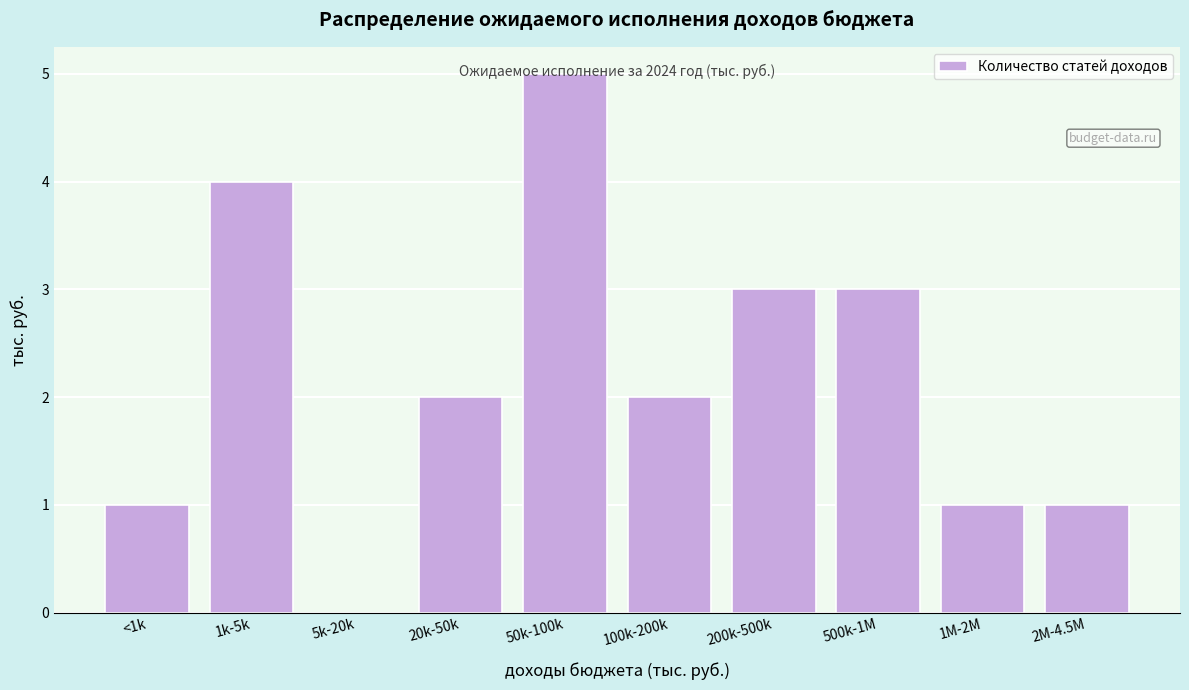

What is the sum of all values?

22